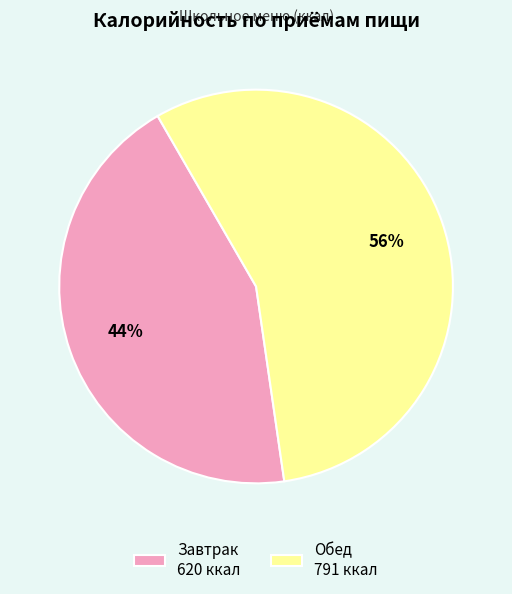

To the nearest percent, what percentage of the pie is Завтрак?

44%